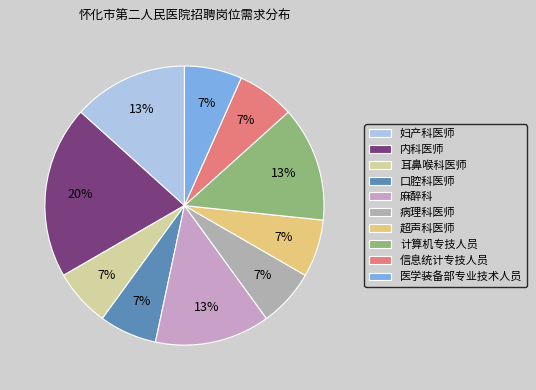

Which slice is the largest?

内科医师